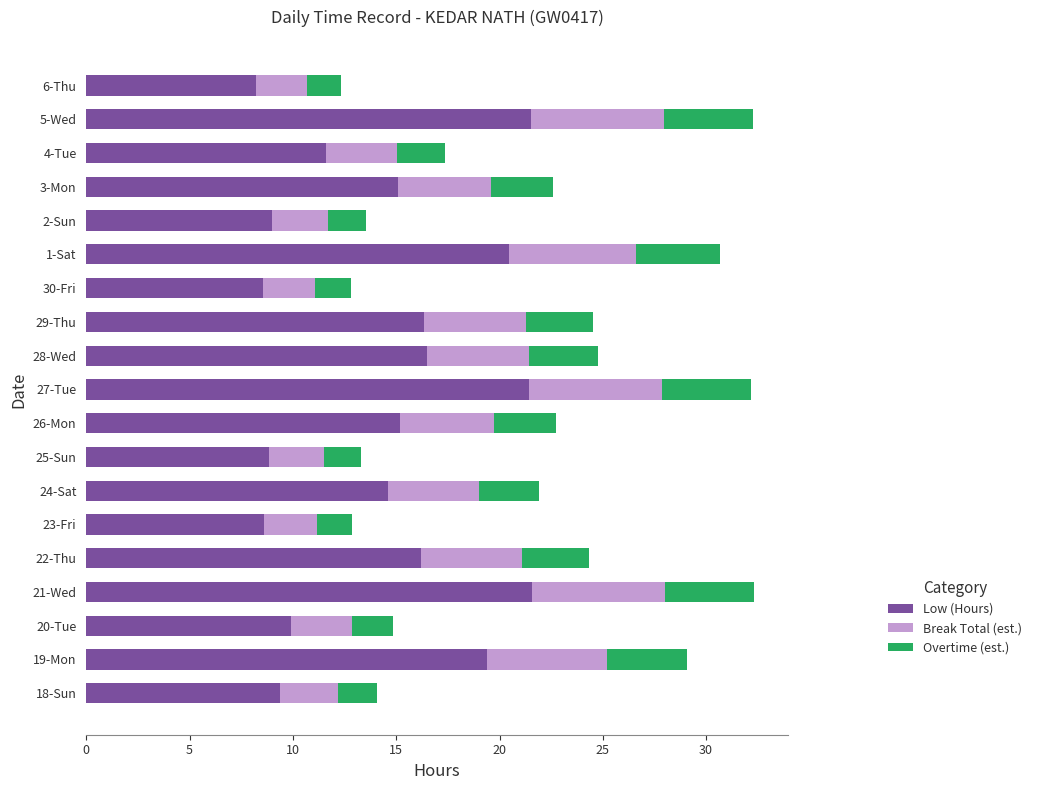

True or false: Low (Hours) has a value of 2.9 at 23-Fri.

False